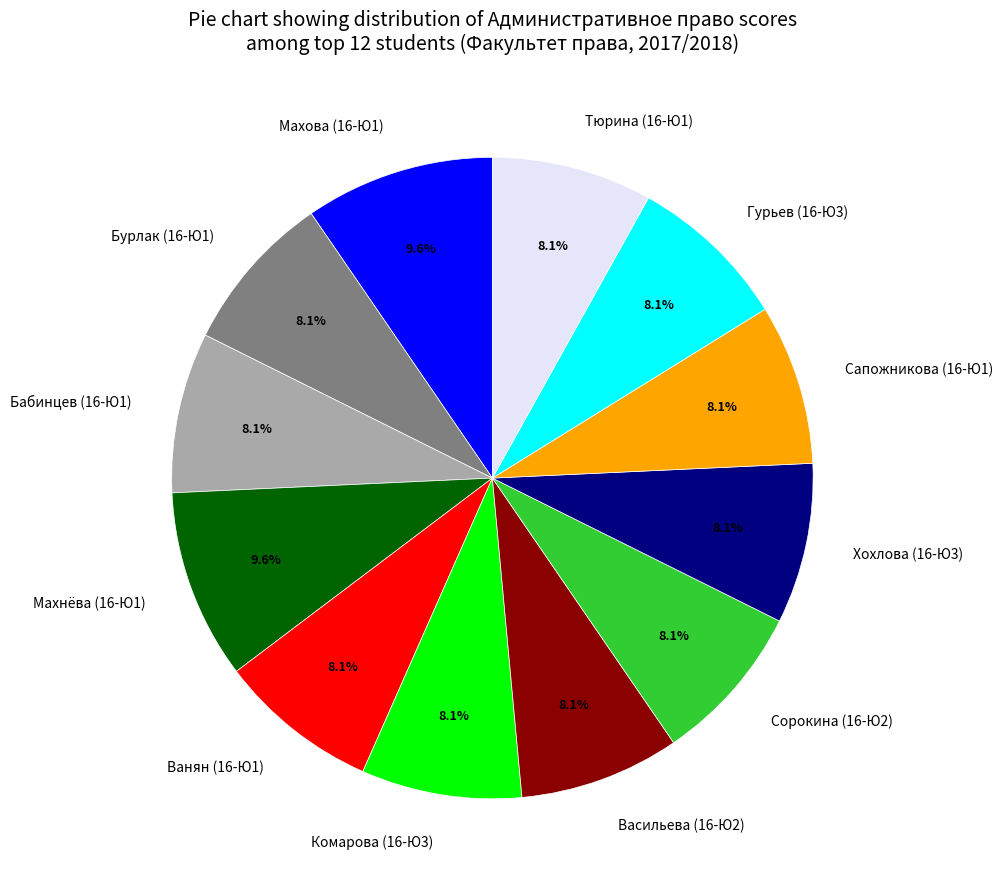

Which has a higher value, Махнёва (16-Ю1) or Бурлак (16-Ю1)?

Махнёва (16-Ю1)